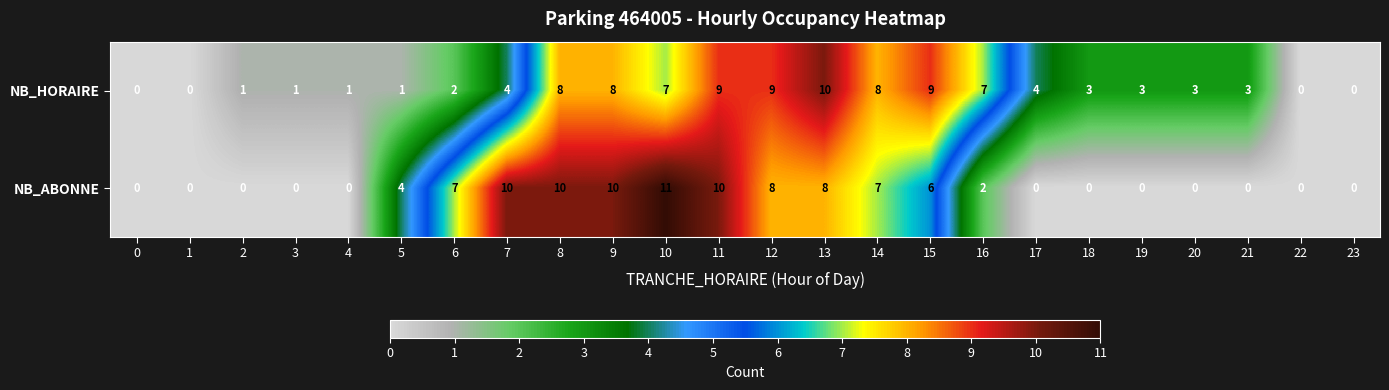

At which category does the chart reach its peak across all series?

10